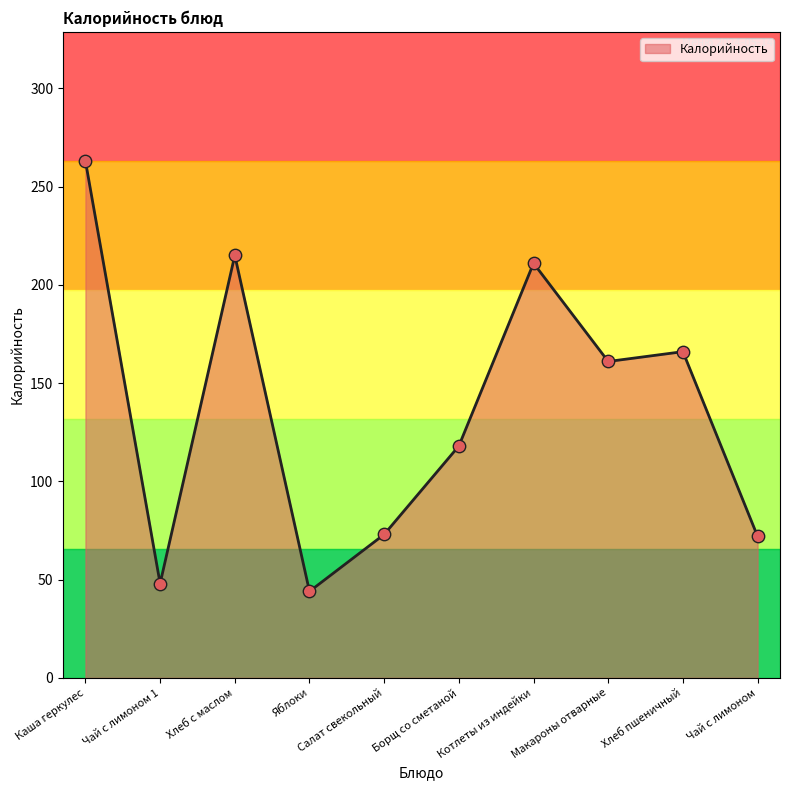

Between Чай с лимоном and Яблоки, which is larger?

Чай с лимоном